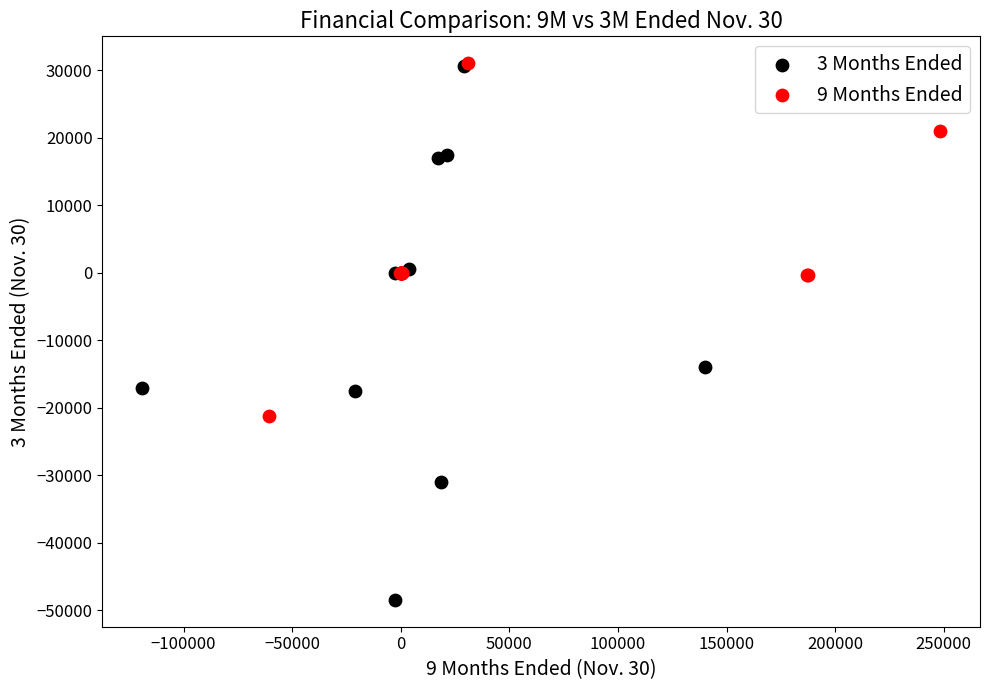

Which series has the largest Y range (max minus min)?

3 Months Ended